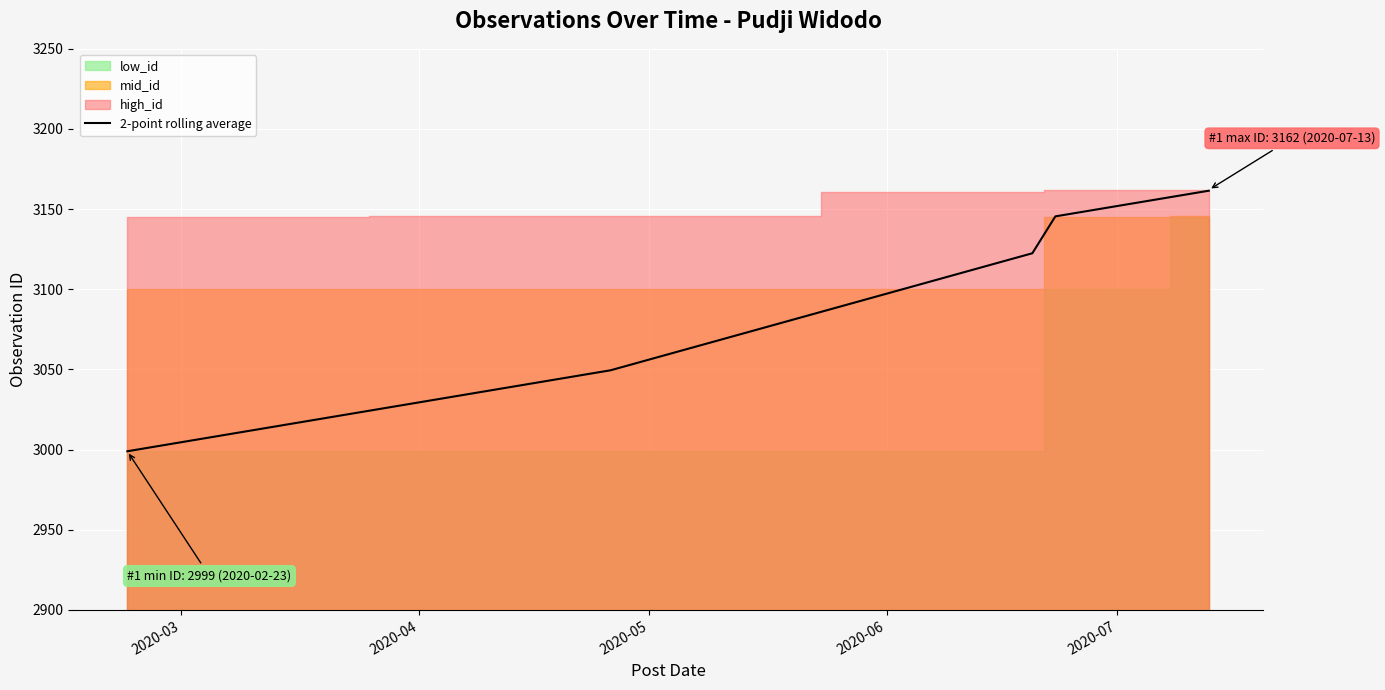

How many values are below 3145?

3